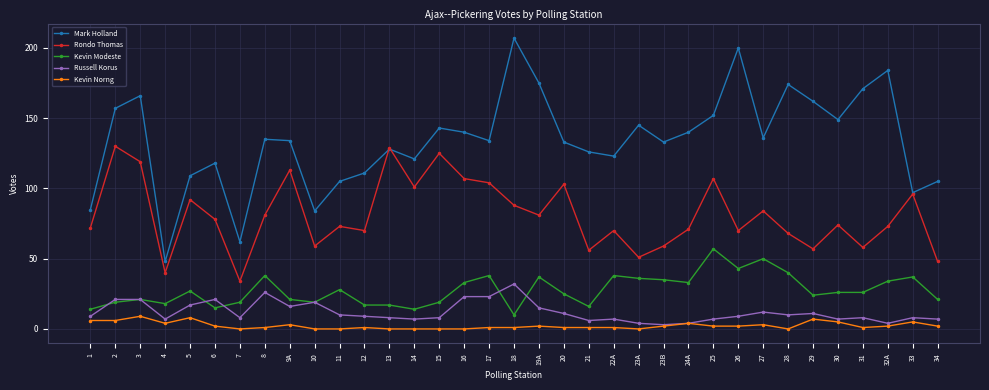

Which series changed the most between 7 and 30?

Mark Holland